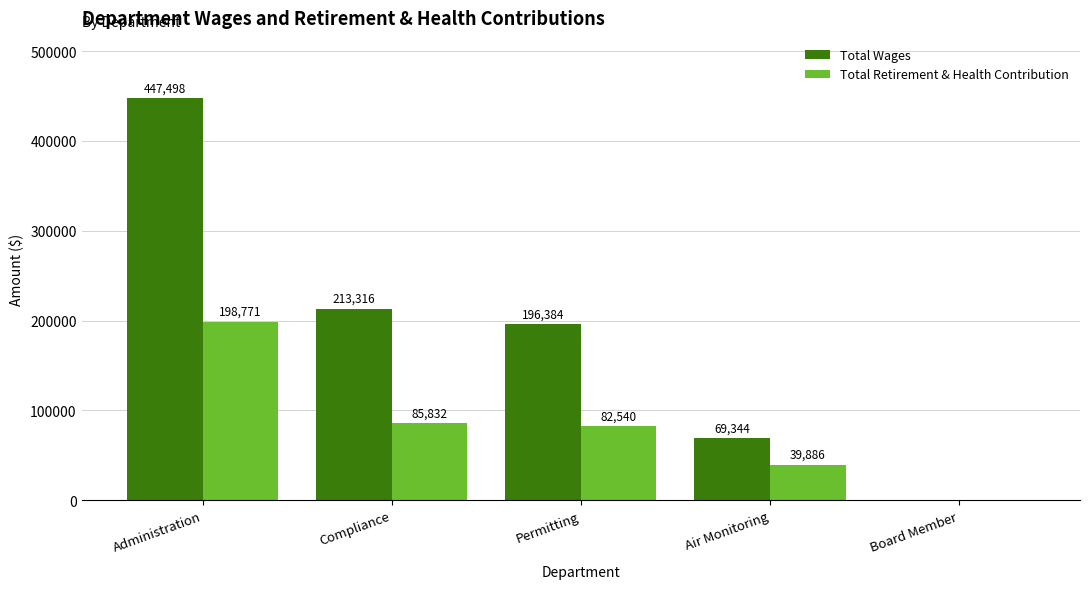

What is the maximum value for Total Wages?

447498